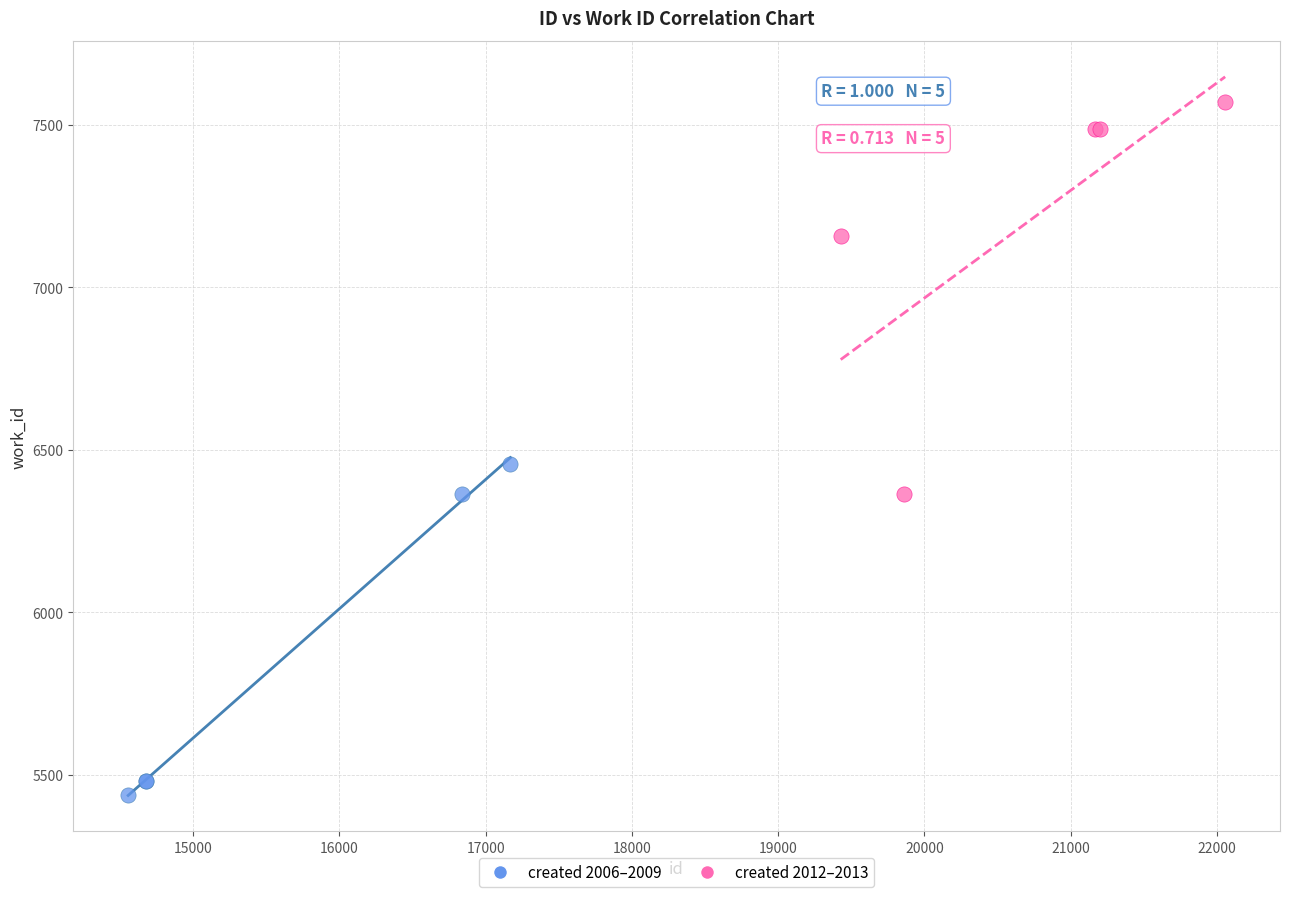

Which series contains the highest Y value?

created 2012–2013